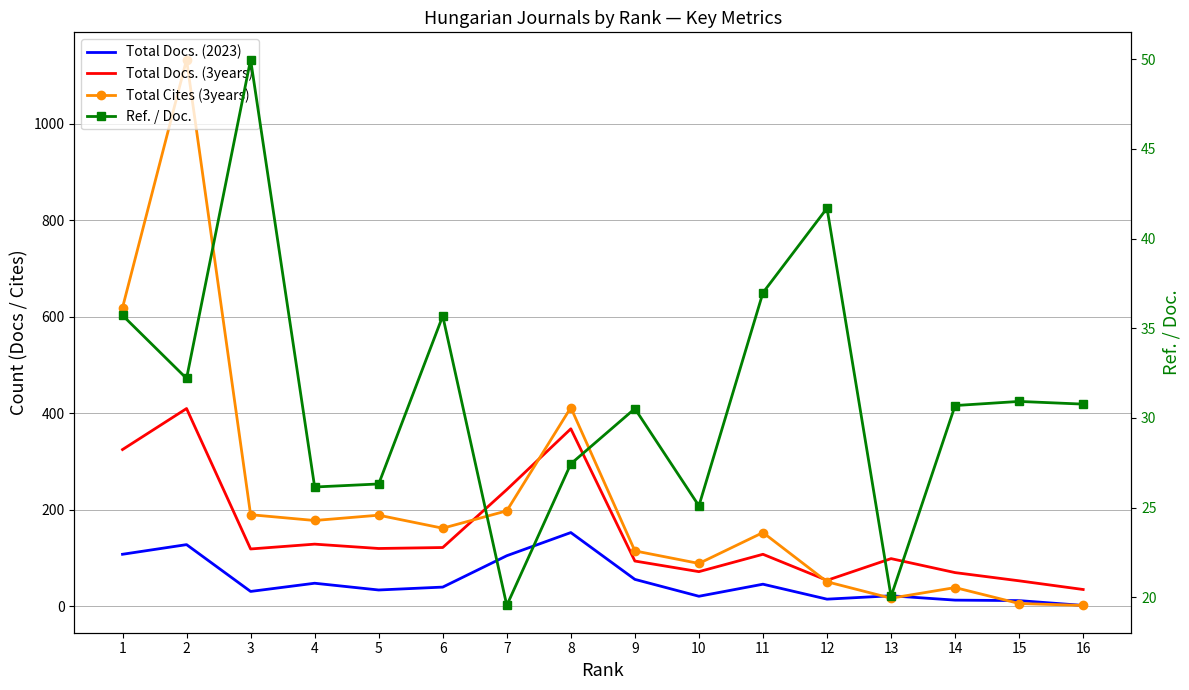

How many intersections are there between Ref. / Doc. and Total Docs. (2023)?

7